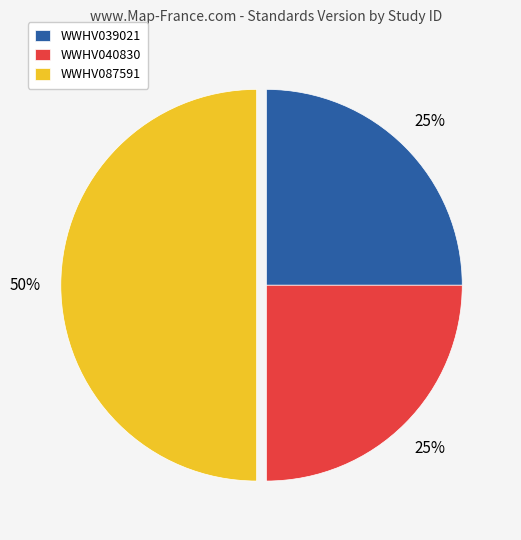

Does WWHV040830 account for over 50% of the chart?

No